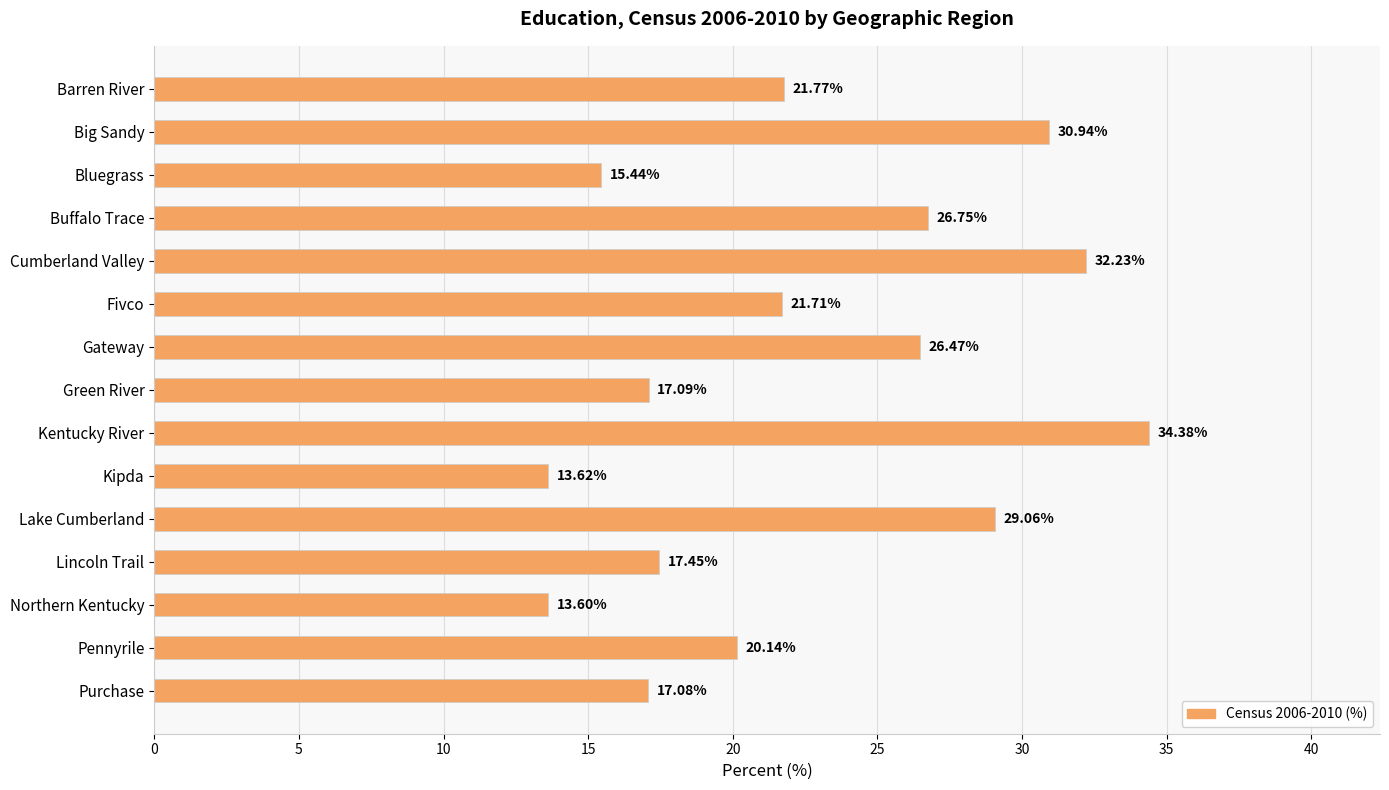

At which category does the chart reach its minimum across all series?

Northern Kentucky